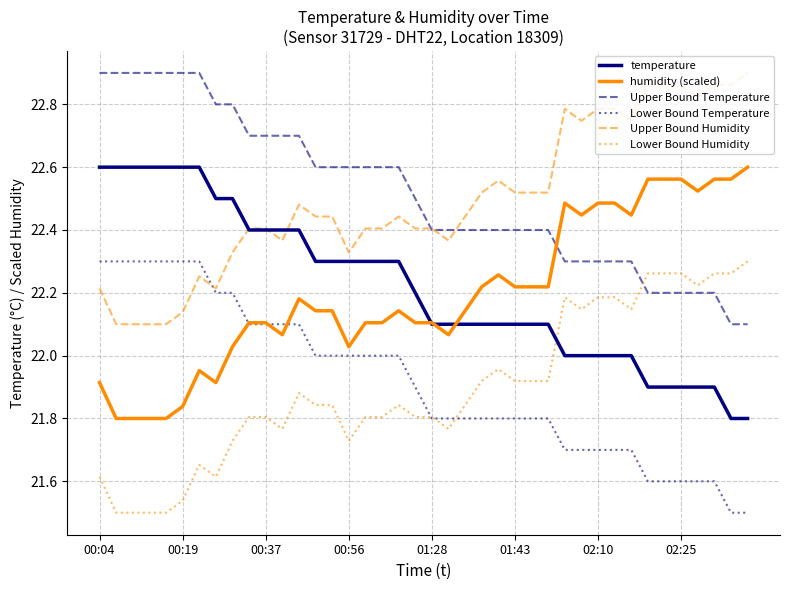

True or false: Upper Bound Temperature and temperature cross at least once.

False